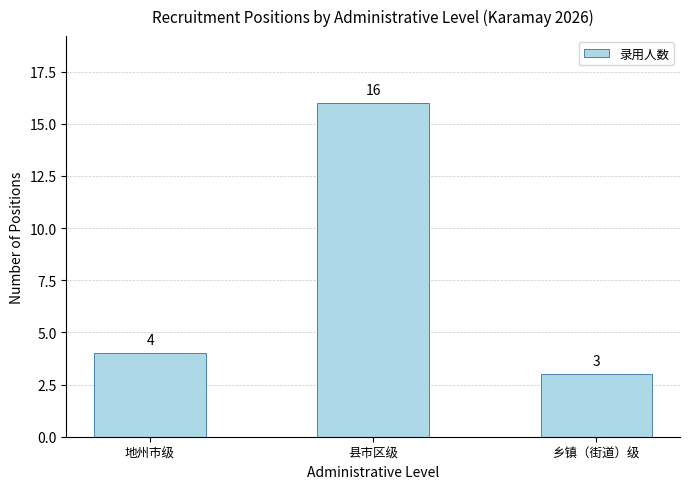

Reading left to right, extract all data points from this chart.

4	16	3